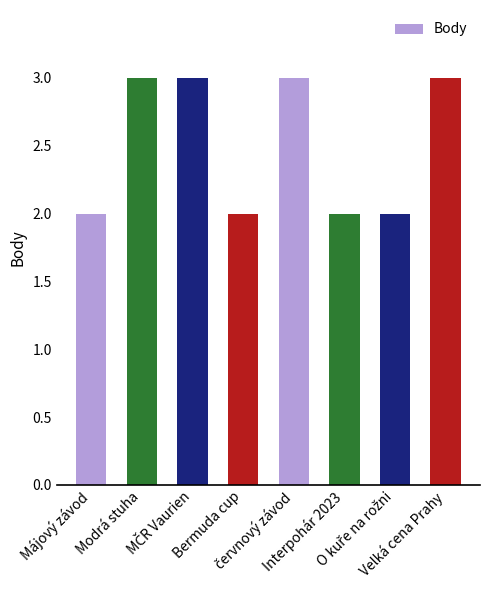

What is the maximum value shown in the chart?

3